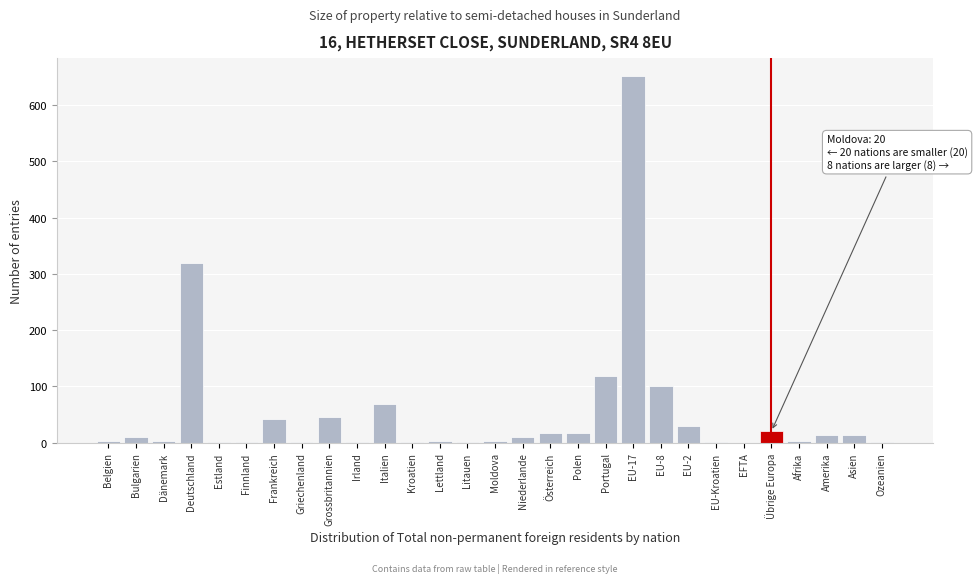

Is it true that the value at Deutschland is 319?

True